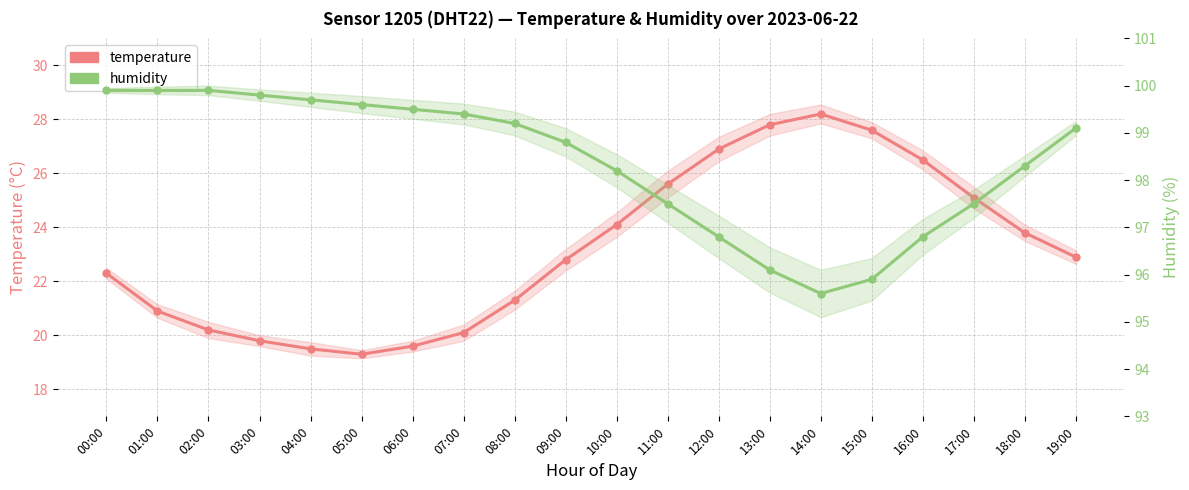

Where is temperature nearest to the value 23?

19:00